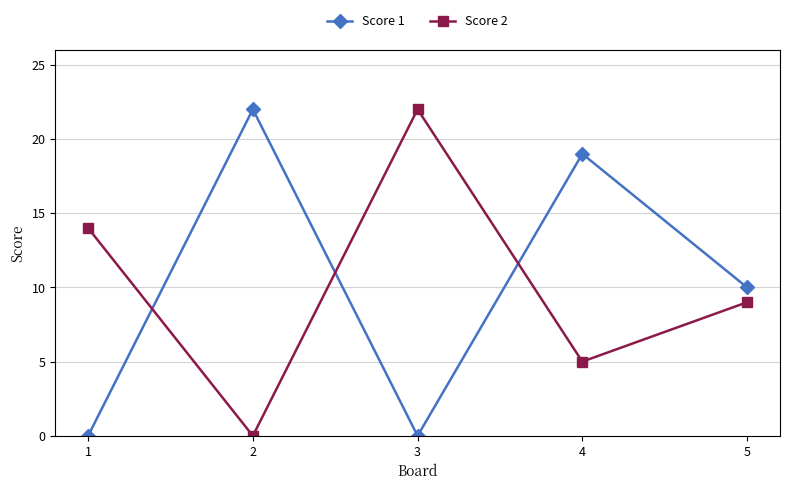

Is it true that Score 2 equals 5 at 4?

True